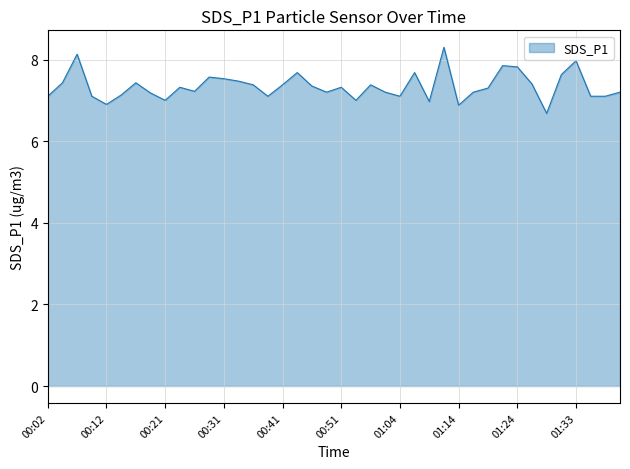

Count the number of categories in the chart.

40